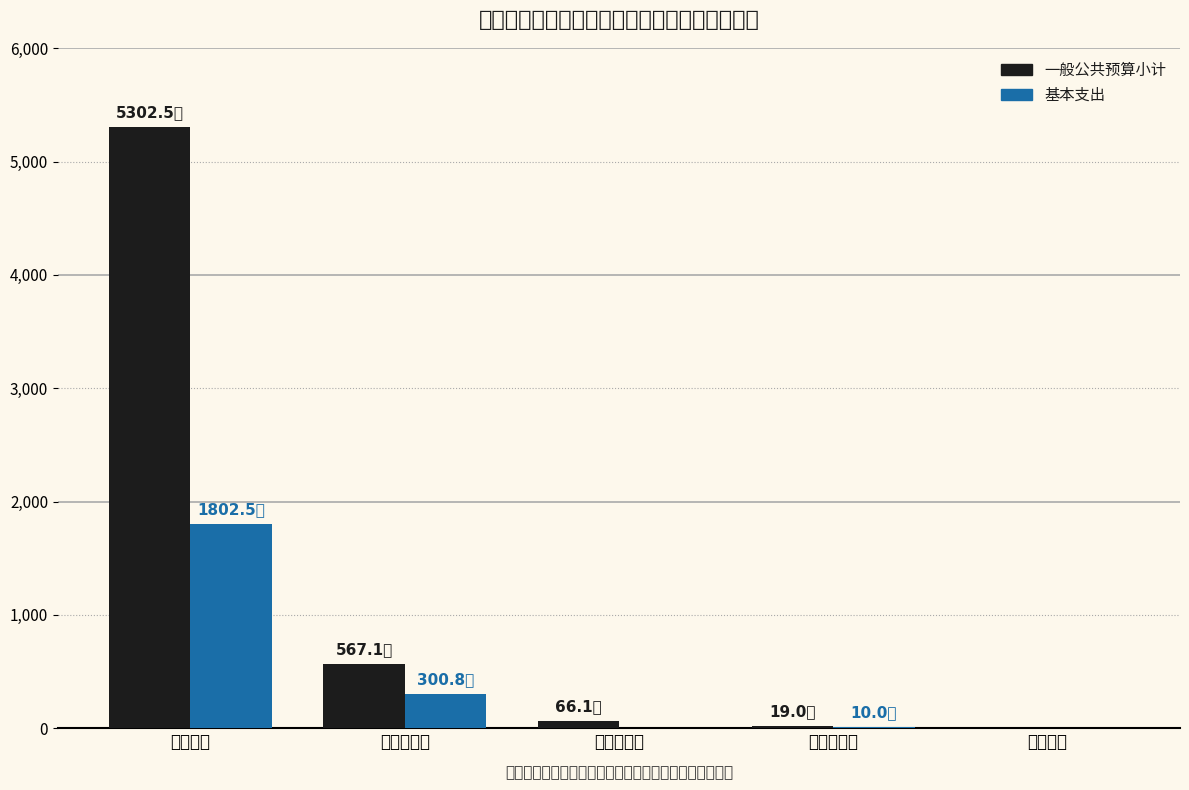

How many data points in 一般公共预算小计 are above 66?

3